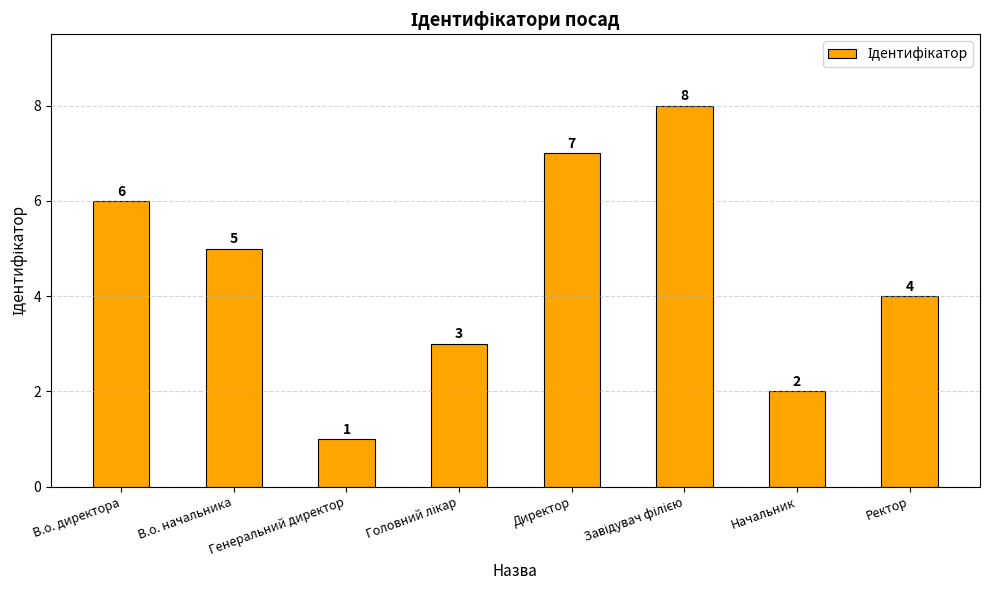

Read the value at Ректор.

4